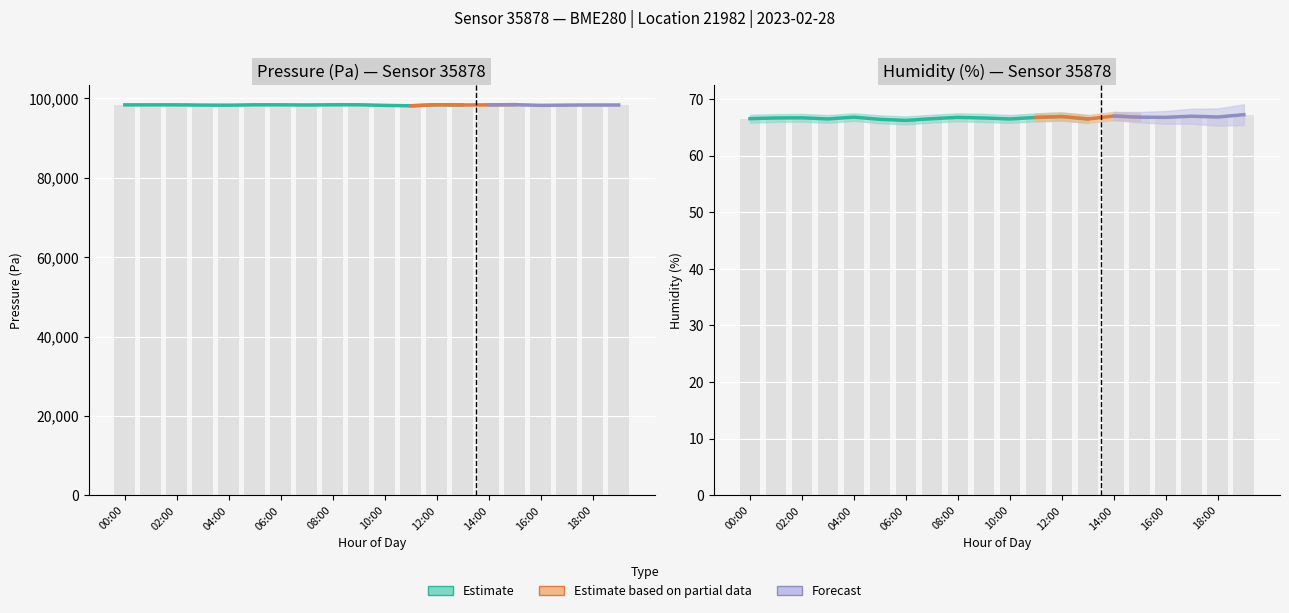

The pressure series shows 24050.8 at 11:00. True or false?

False